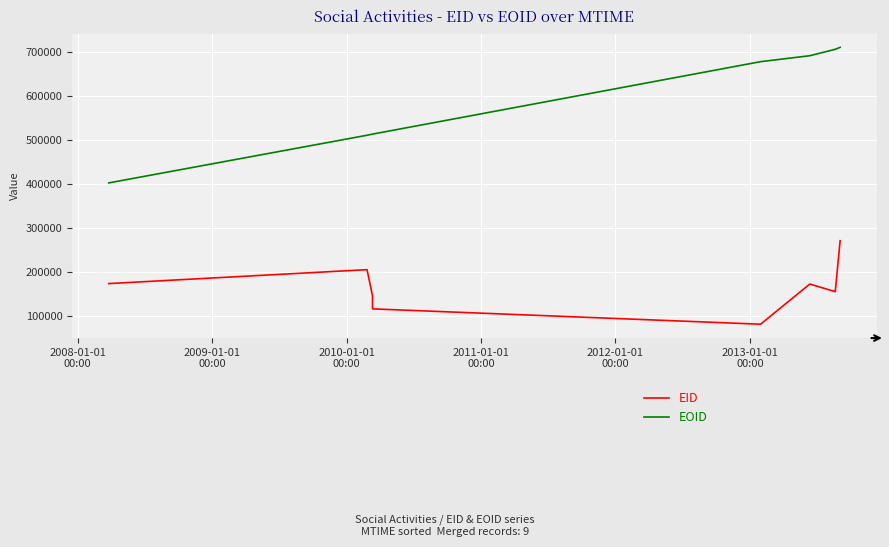

Which has a higher value, 2011-01-01
00:00 or 2008-01-01
00:00?

2008-01-01
00:00